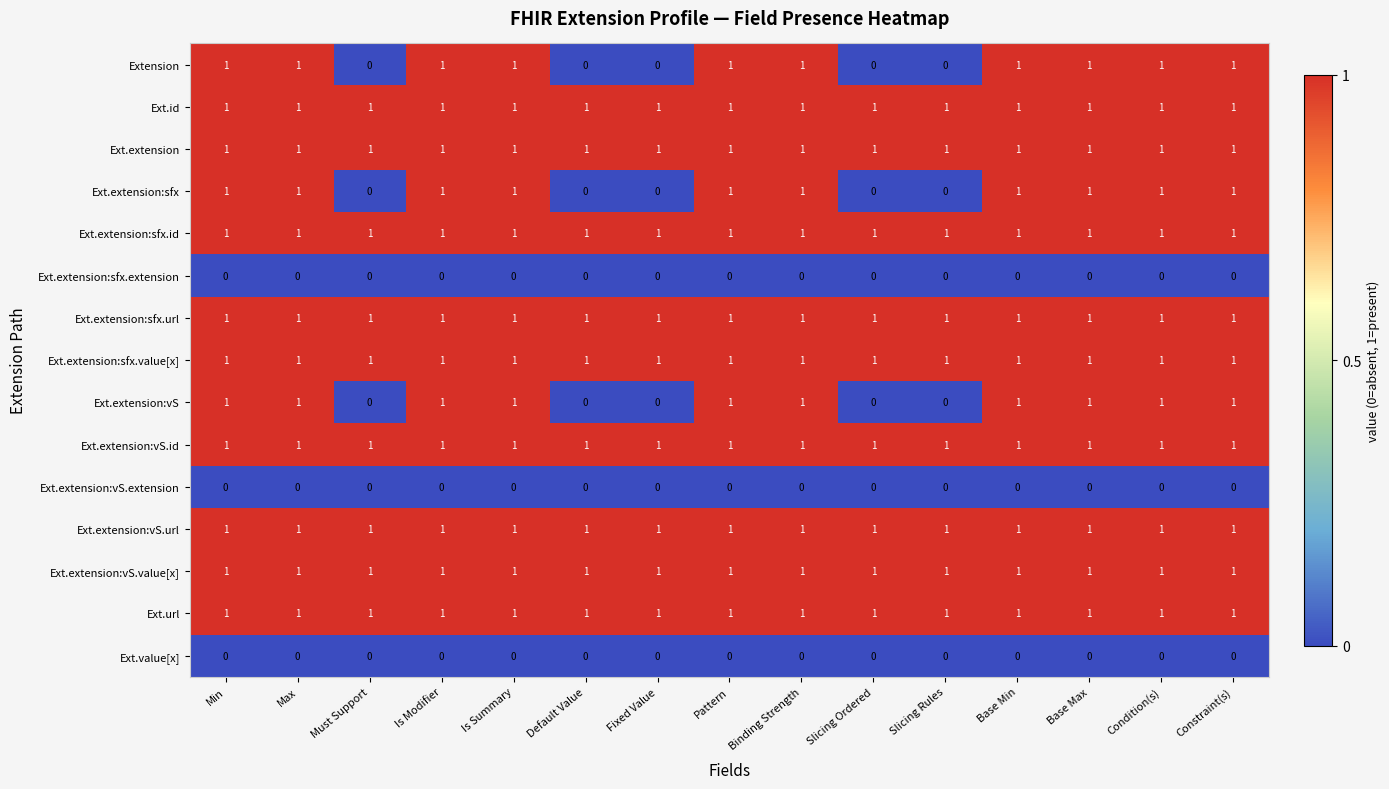

How many Extension values are between 0 and 1?

15